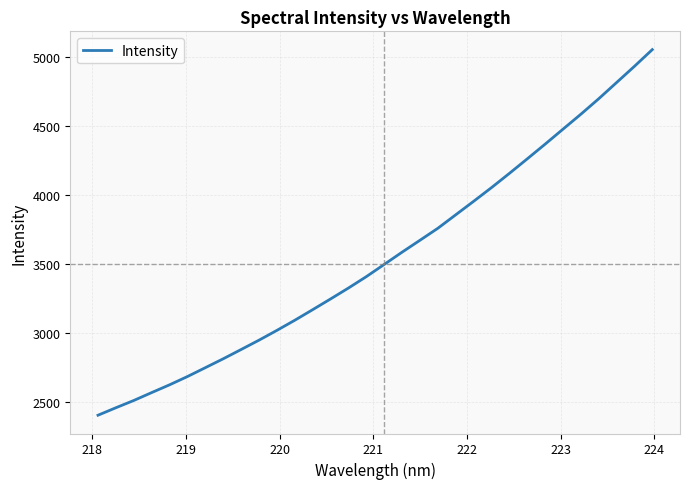

What is the difference between the maximum and minimum values?

2646.6